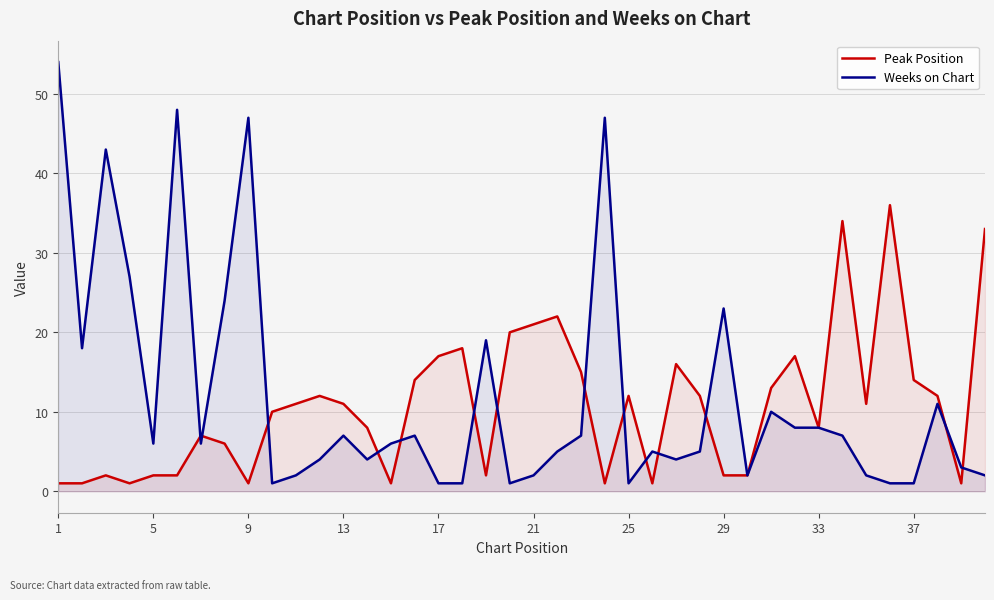

Which series has the widest spread of values?

Weeks on Chart